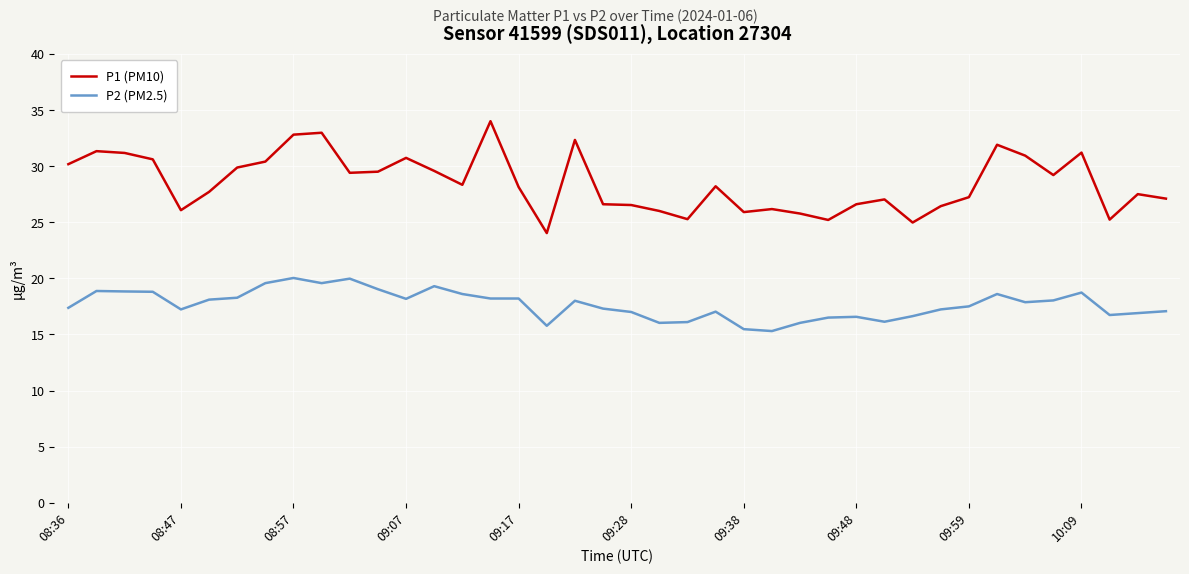

Which series has the widest spread of values?

P1 (PM10)